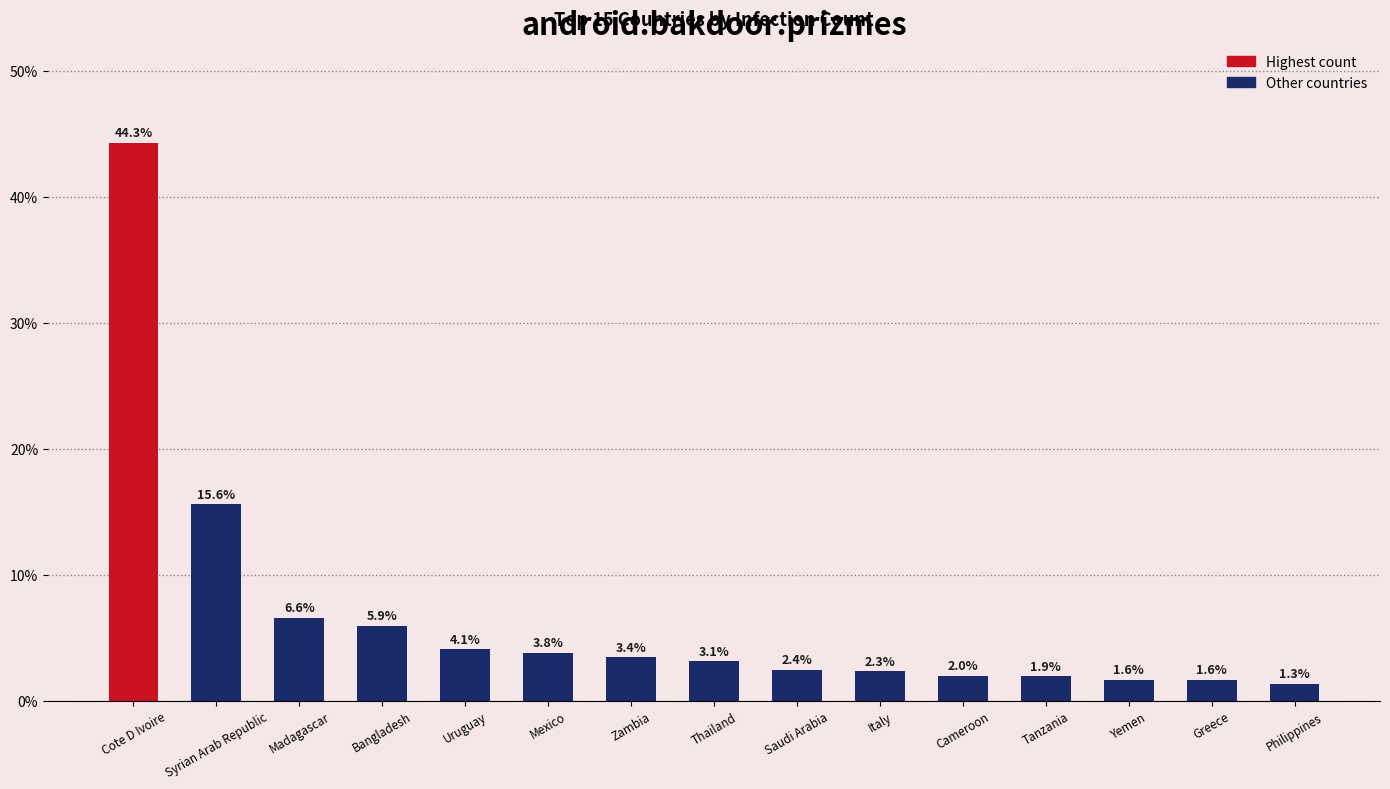

What is the value of the 14th bar from the left?

1.6